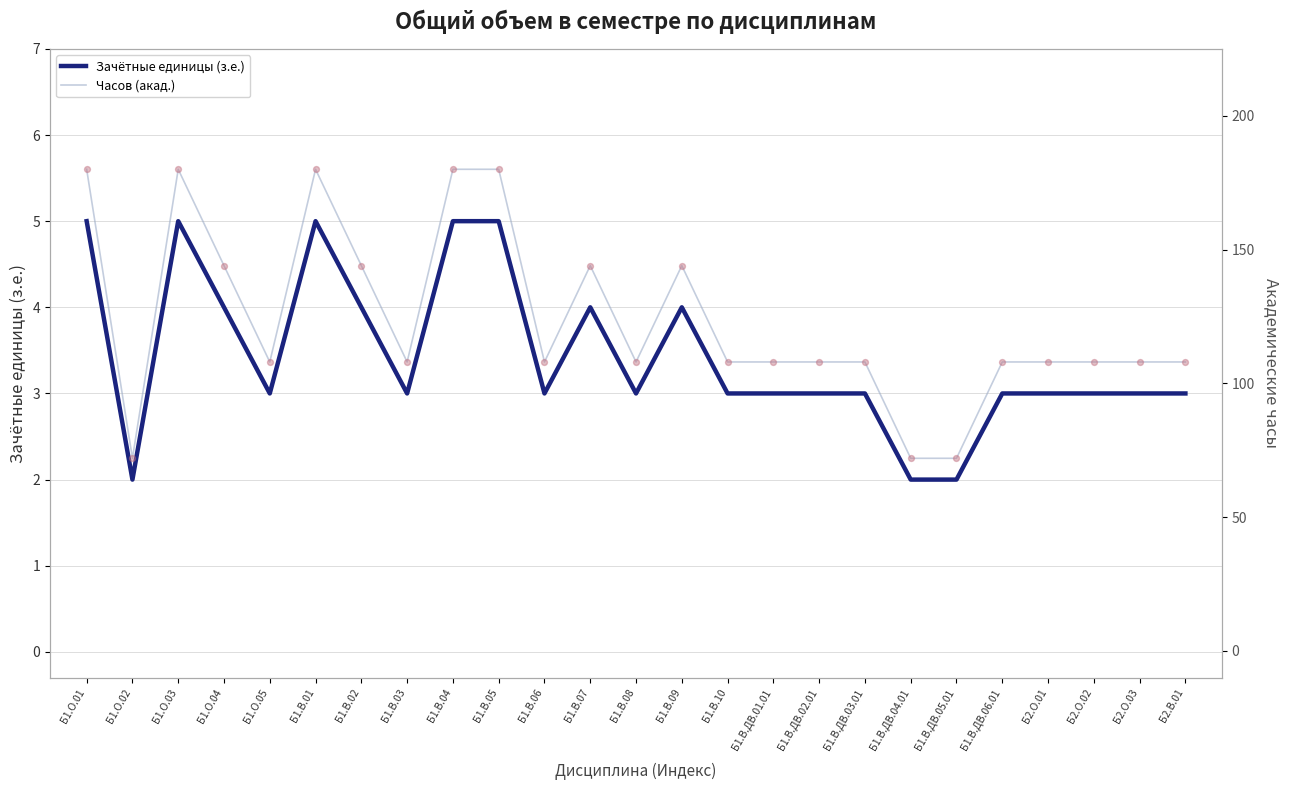

At which category is the sum across all series the highest?

Б1.О.01